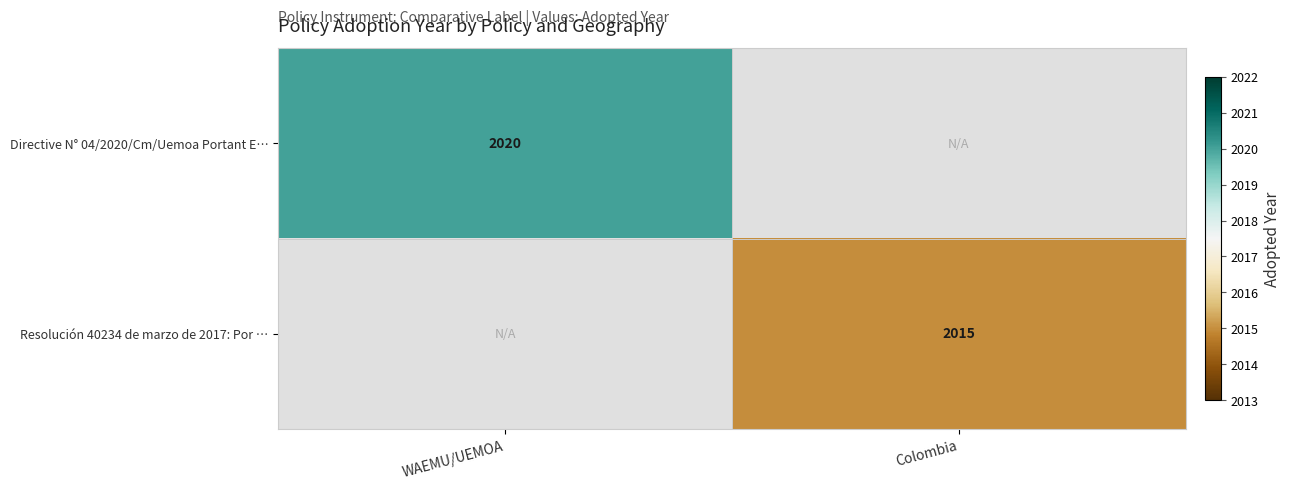

The Directive N° 04/2020/Cm/Uemoa Portant E… series shows 2876 at WAEMU/UEMOA. True or false?

False